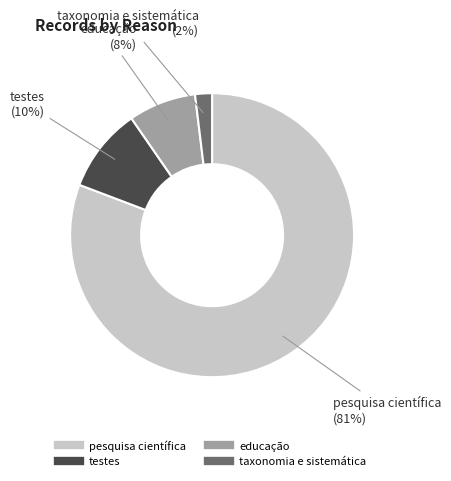

To the nearest percent, what is the average slice percentage?

25%